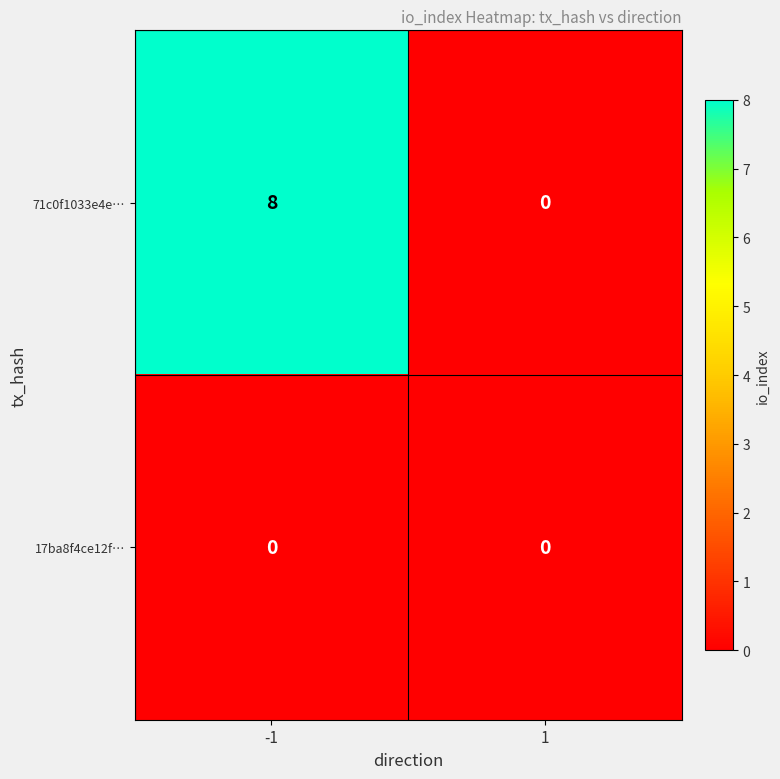

How many values in the 71c0f1033e4e… series are below 8?

1